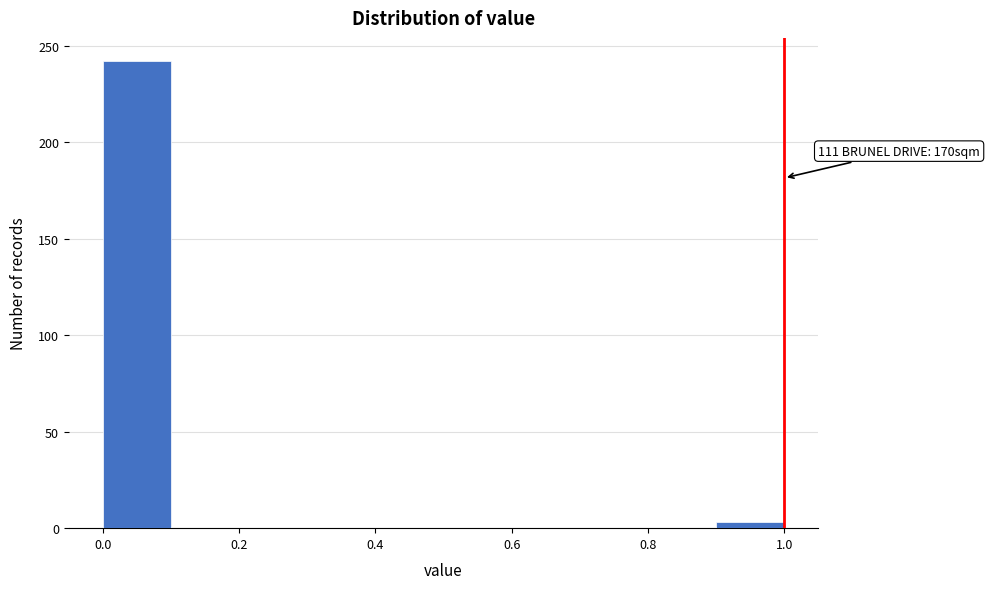

Over which range of the x-axis is the bar tallest?

0.0 to 0.1